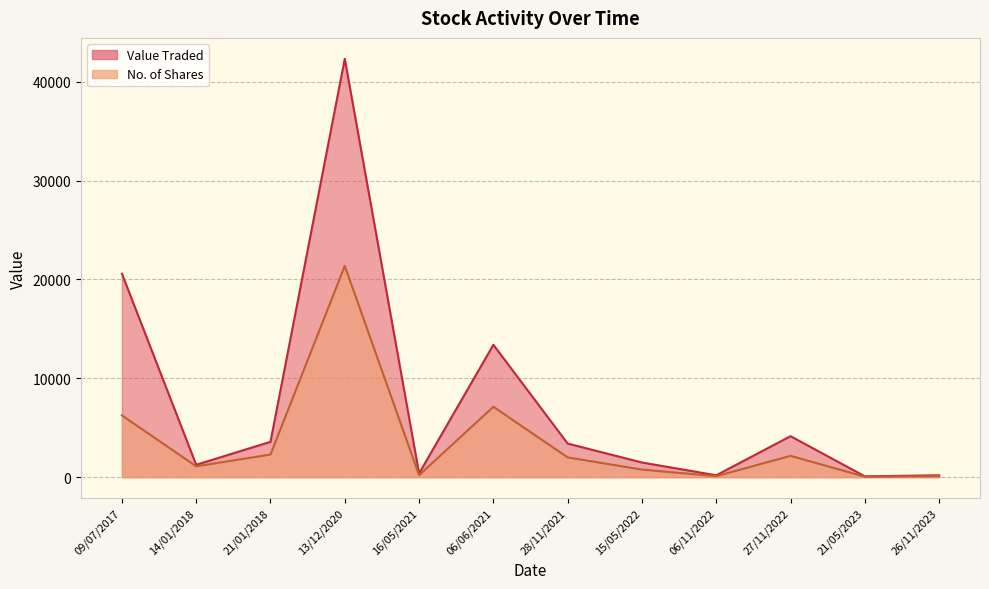

What is the difference between the Value Traded values at 16/05/2021 and 13/12/2020?

41945